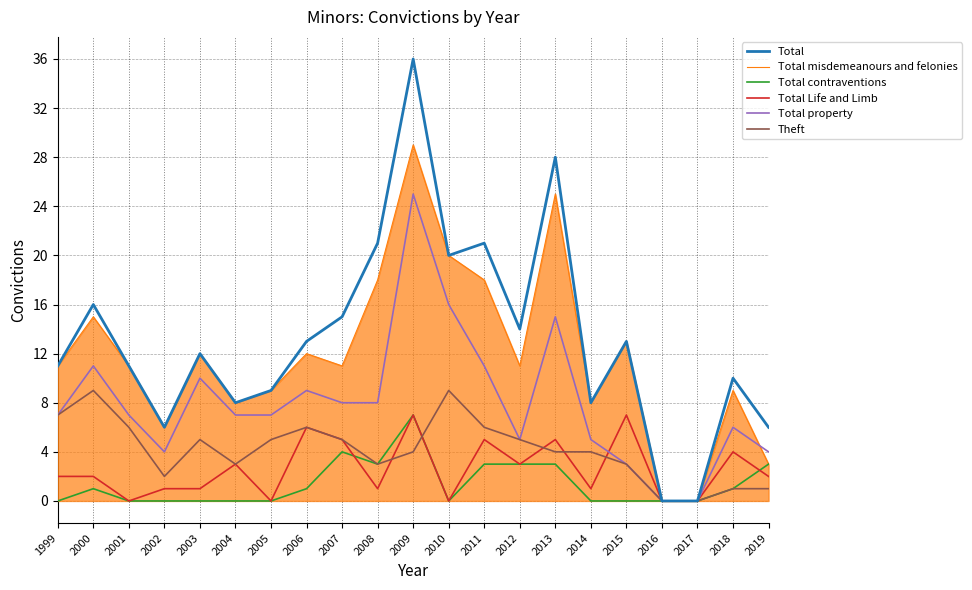

At how many categories does at least one series exceed 25?

2